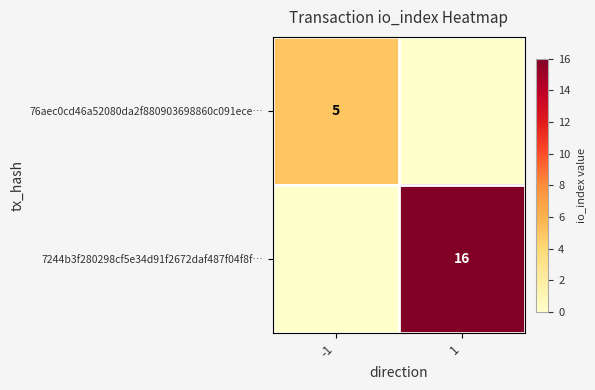

Which category has the highest value across all series?

1